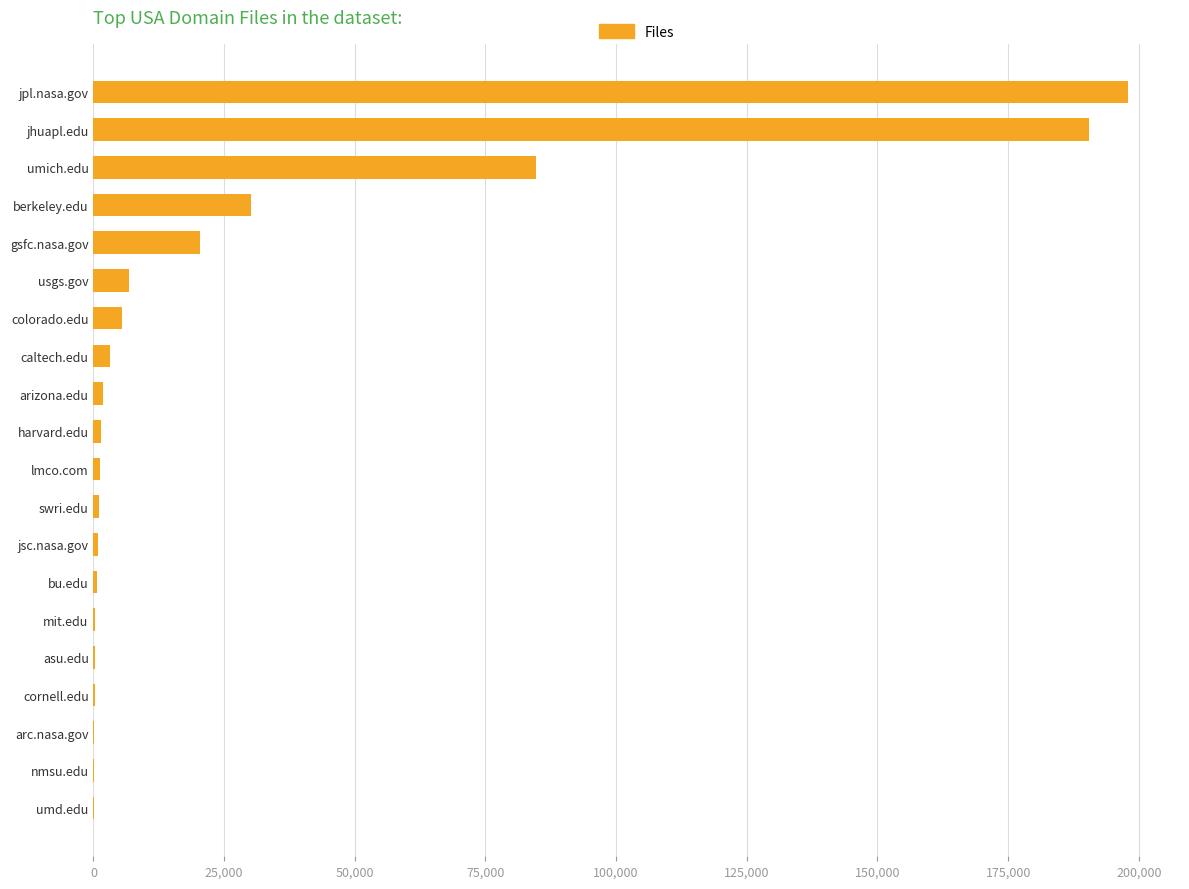

The chart shows a value of 197978 at jpl.nasa.gov. True or false?

True